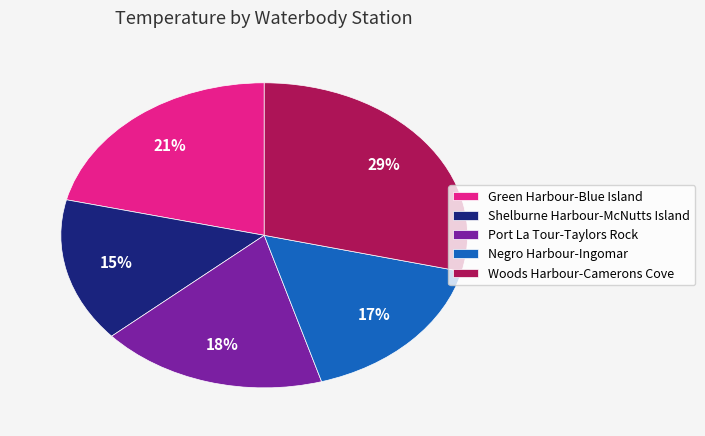

To the nearest percent, what is the combined percentage of Shelburne Harbour-McNutts Island and Port La Tour-Taylors Rock?

33%